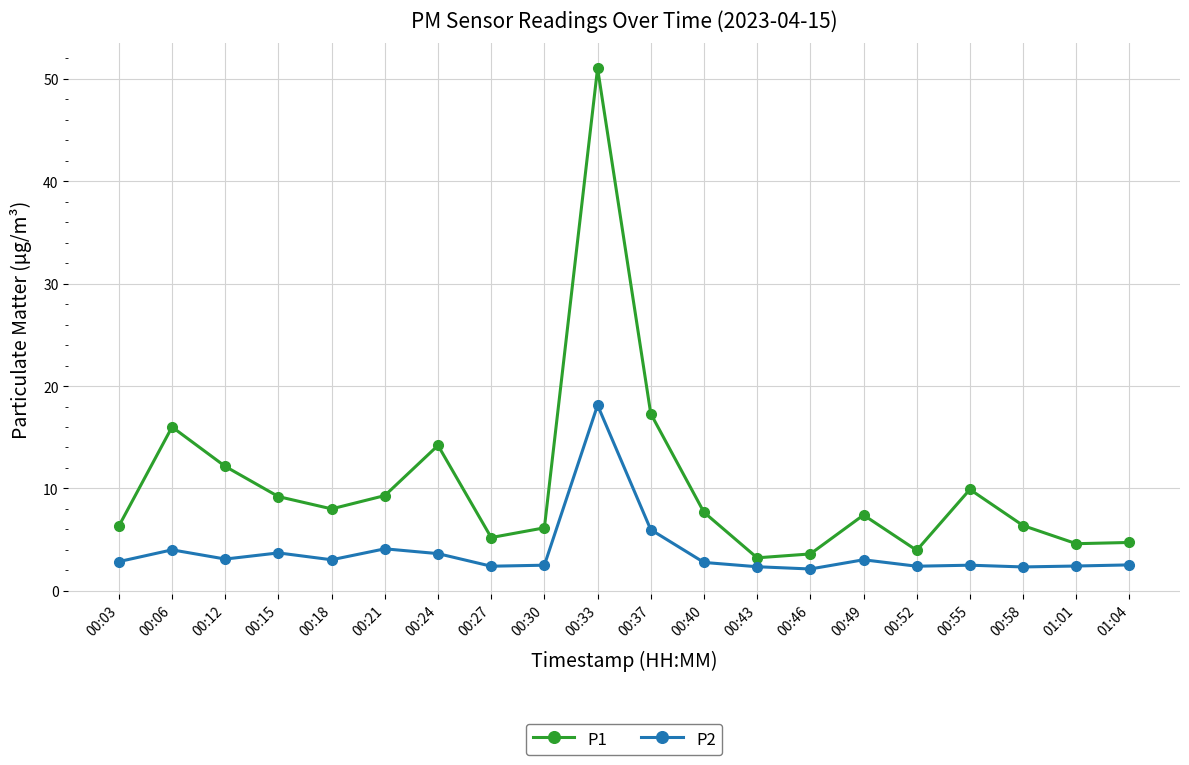

What position from the left is 00:21?

6